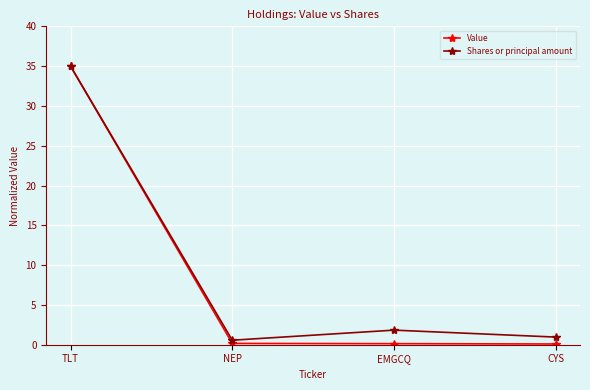

At which category does the chart reach its peak across all series?

TLT